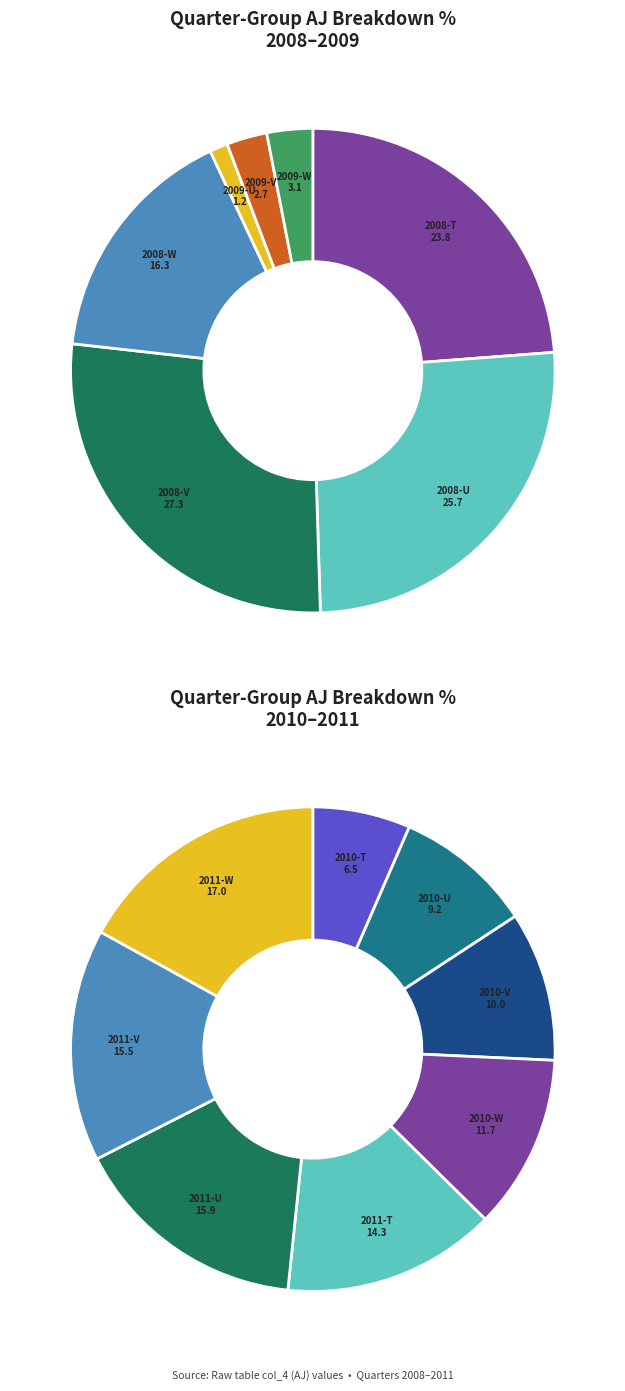

Is it true that 28 is 12% of the pie?

False